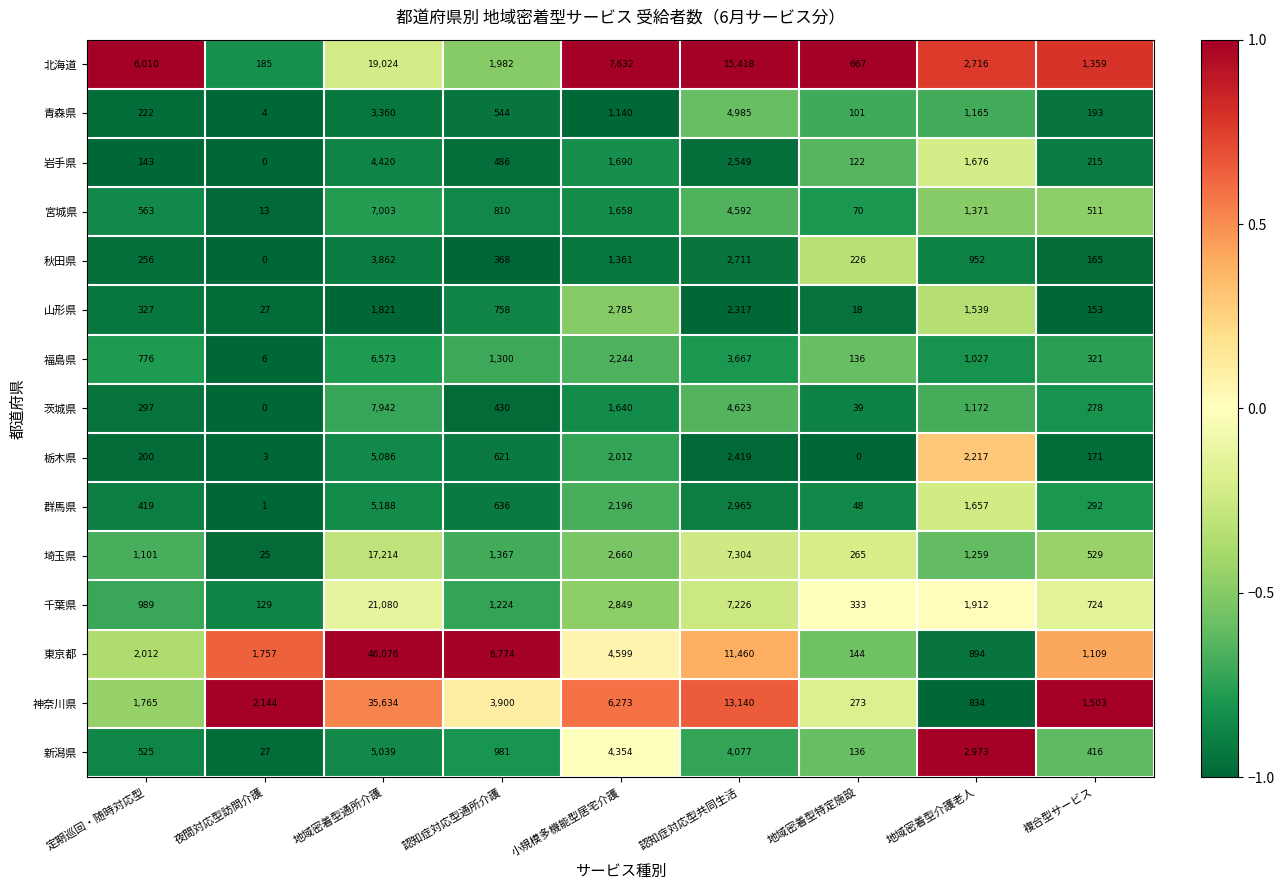

The value of 群馬県 at 地域密着型特定施設 is 48. True or false?

True